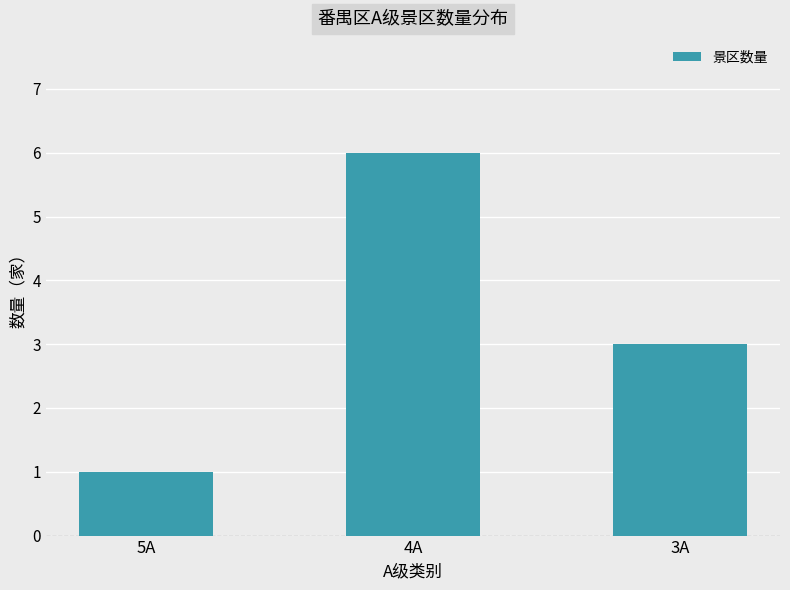

What is the value of the 3rd bar from the left?

3